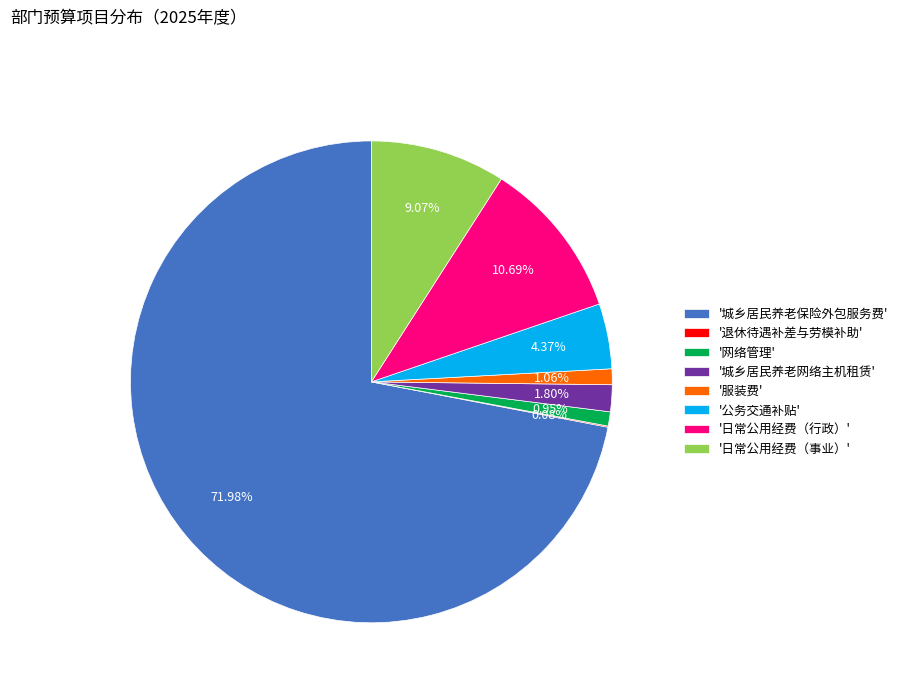

Which slice represents more than half of the pie?

'城乡居民养老保险外包服务费'